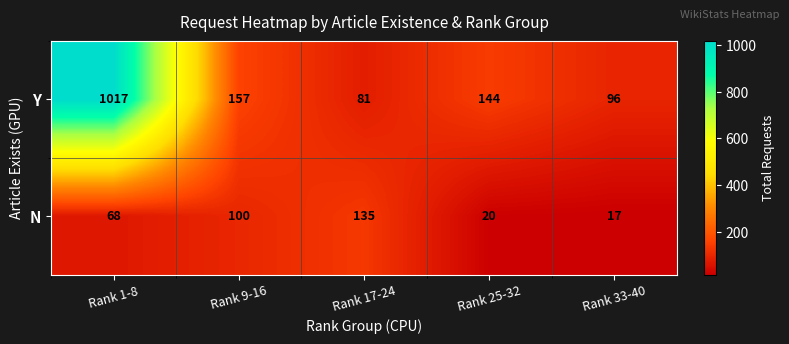

What is the total value across all series at Rank 1-8?

1085